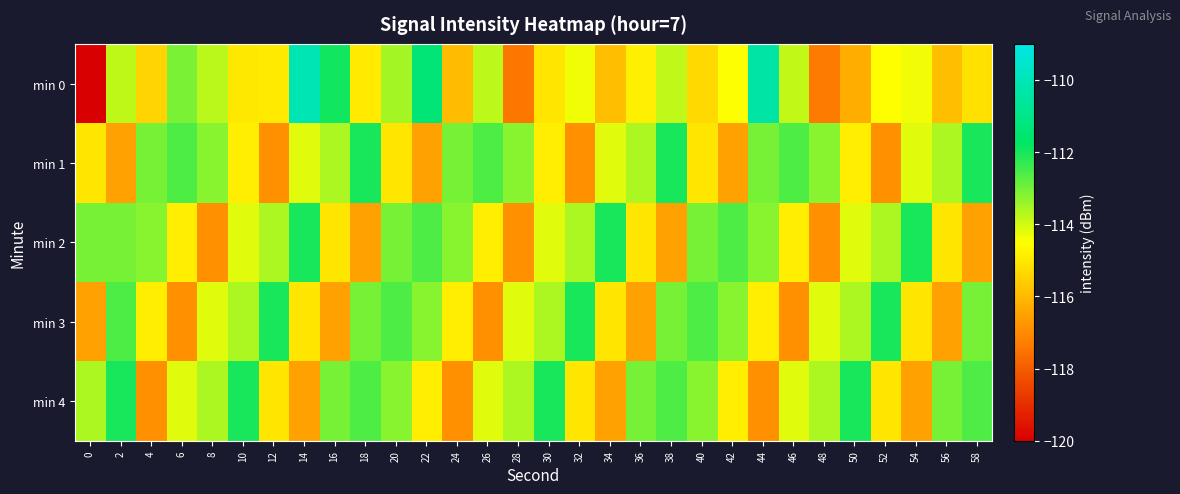

Reading left to right, extract all data points from this chart.

min 0: 0=-209.3	2=-113.8	4=-115.4	6=-113.1	8=-113.8	10=-115.0	12=-114.9	14=-110.1	16=-111.9	18=-114.9	20=-113.5	22=-111.4	24=-115.9	26=-113.8	28=-117.4	30=-115.1	32=-114.3	34=-115.9	36=-114.8	38=-113.8	40=-115.3	42=-114.5	44=-110.4	46=-113.8	48=-117.3	50=-116.2	52=-114.5	54=-114.4	56=-115.9	58=-115.1
min 1: 0=-115.0	2=-116.5	4=-113.0	6=-112.6	8=-113.2	10=-114.8	12=-116.8	14=-114.2	16=-113.6	18=-112.0	20=-115.0	22=-116.5	24=-113.0	26=-112.6	28=-113.2	30=-114.8	32=-116.8	34=-114.2	36=-113.6	38=-112.0	40=-115.0	42=-116.5	44=-113.0	46=-112.6	48=-113.2	50=-114.8	52=-116.8	54=-114.2	56=-113.6	58=-112.0
min 2: 0=-113.0	2=-113.0	4=-113.2	6=-114.8	8=-116.8	10=-114.2	12=-113.6	14=-112.0	16=-115.0	18=-116.5	20=-113.0	22=-112.6	24=-113.2	26=-114.8	28=-116.8	30=-114.2	32=-113.6	34=-112.0	36=-115.0	38=-116.5	40=-113.0	42=-112.6	44=-113.2	46=-114.8	48=-116.8	50=-114.2	52=-113.6	54=-112.0	56=-115.0	58=-116.5
min 3: 0=-116.5	2=-112.6	4=-114.8	6=-116.8	8=-114.2	10=-113.6	12=-112.0	14=-115.0	16=-116.5	18=-113.0	20=-112.6	22=-113.2	24=-114.8	26=-116.8	28=-114.2	30=-113.6	32=-112.0	34=-115.0	36=-116.5	38=-113.0	40=-112.6	42=-113.2	44=-114.8	46=-116.8	48=-114.2	50=-113.6	52=-112.0	54=-115.0	56=-116.5	58=-113.0
min 4: 0=-113.6	2=-112.0	4=-116.8	6=-114.2	8=-113.6	10=-112.0	12=-115.0	14=-116.5	16=-113.0	18=-112.6	20=-113.2	22=-114.8	24=-116.8	26=-114.2	28=-113.6	30=-112.0	32=-115.0	34=-116.5	36=-113.0	38=-112.6	40=-113.2	42=-114.8	44=-116.8	46=-114.2	48=-113.6	50=-112.0	52=-115.0	54=-116.5	56=-113.0	58=-112.6